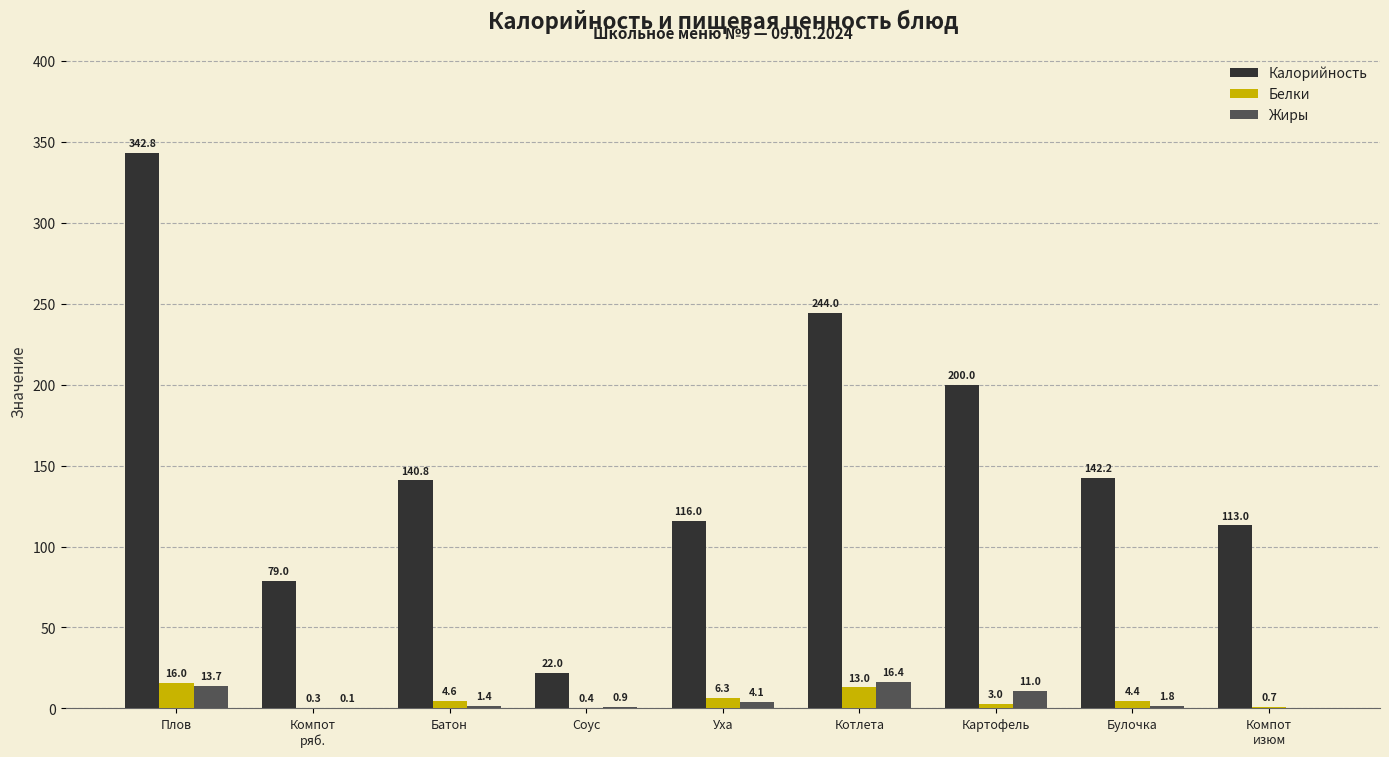

What are all the series names shown in the legend?

Калорийность, Белки, Жиры